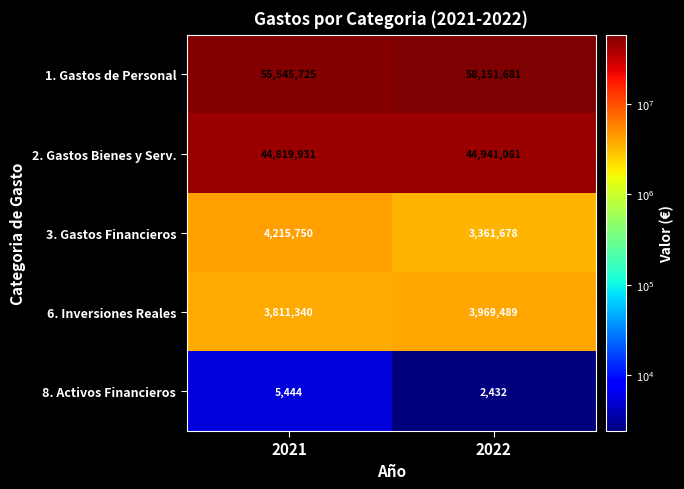

Which series has the largest total across all categories?

1. Gastos de Personal